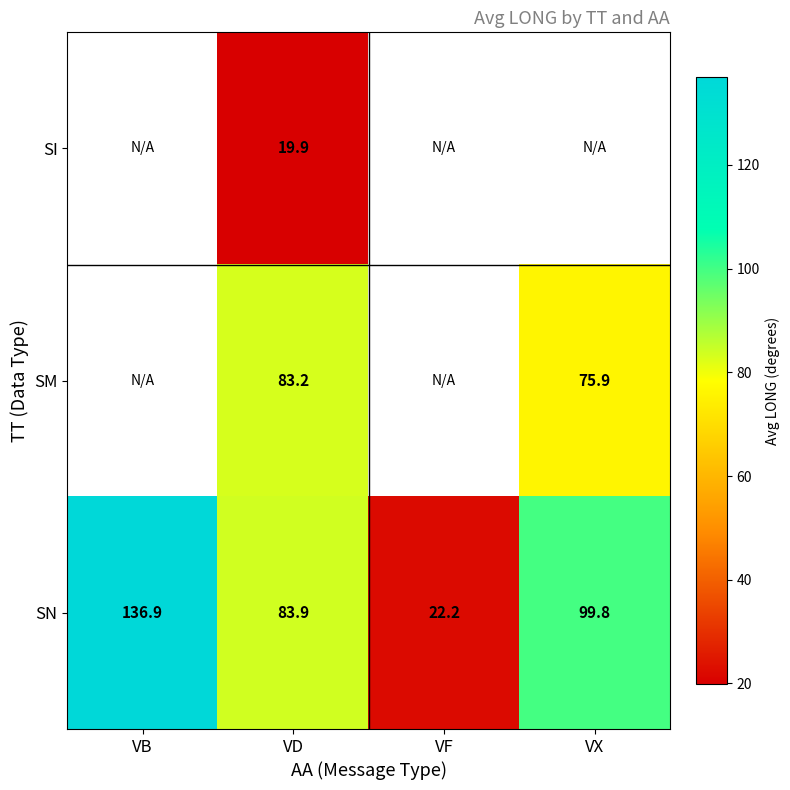

At which label does SN reach its peak?

VB